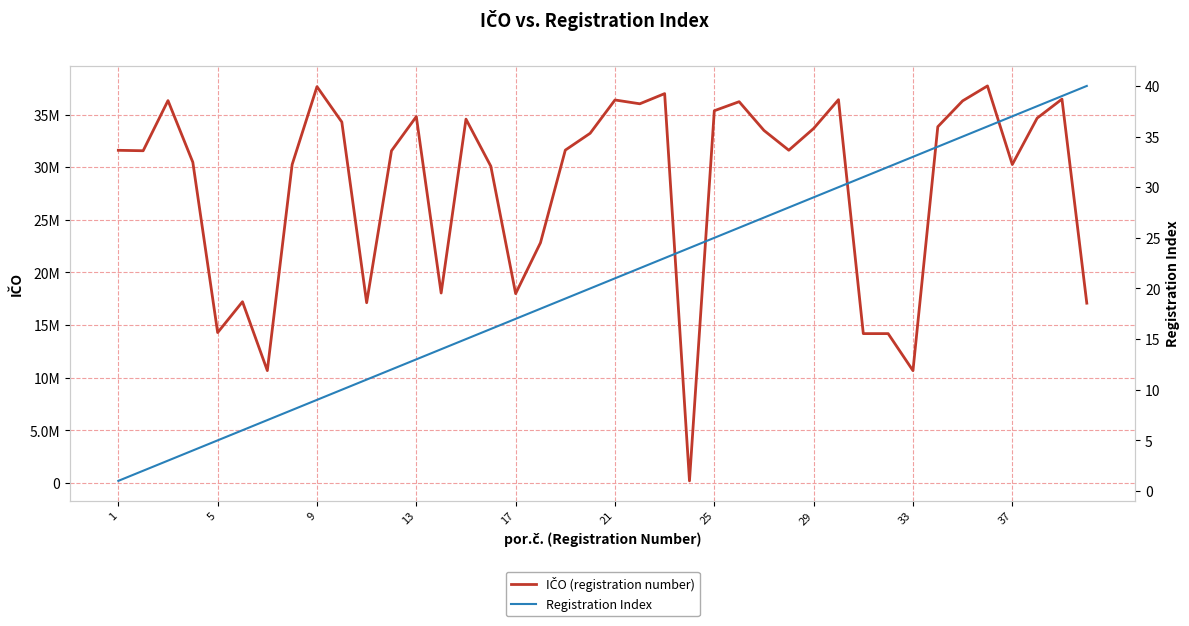

What is the value of the Registration Index point at the 1st from the left?

1